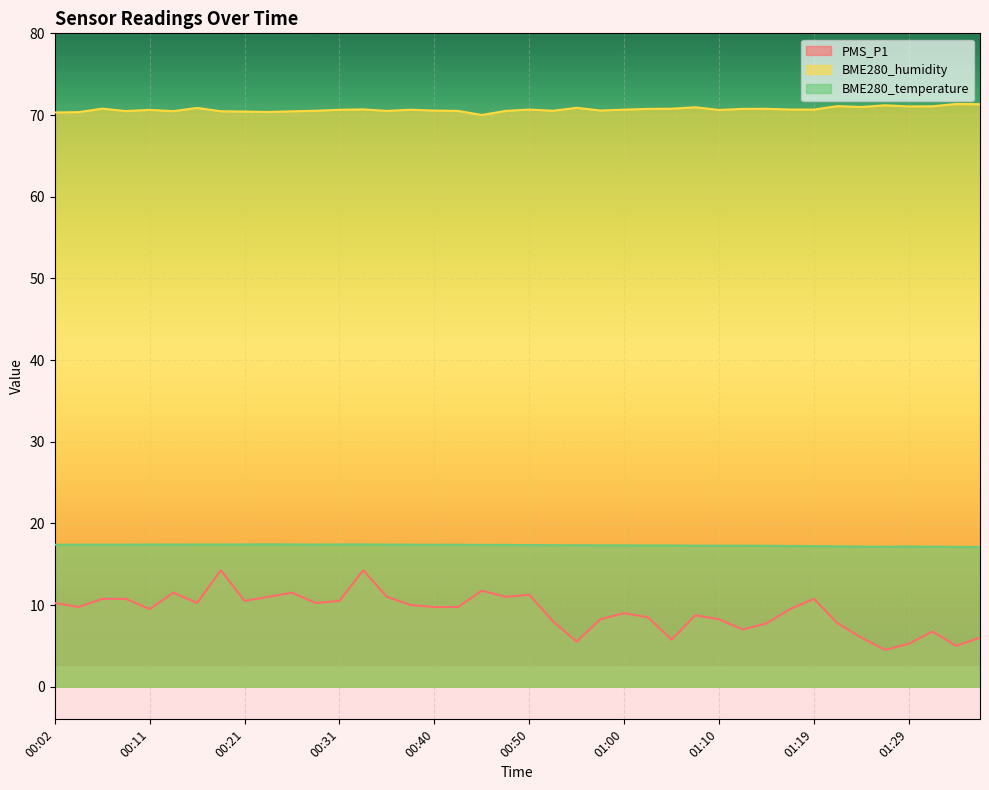

What is the total value across all series at 01:17?

97.4